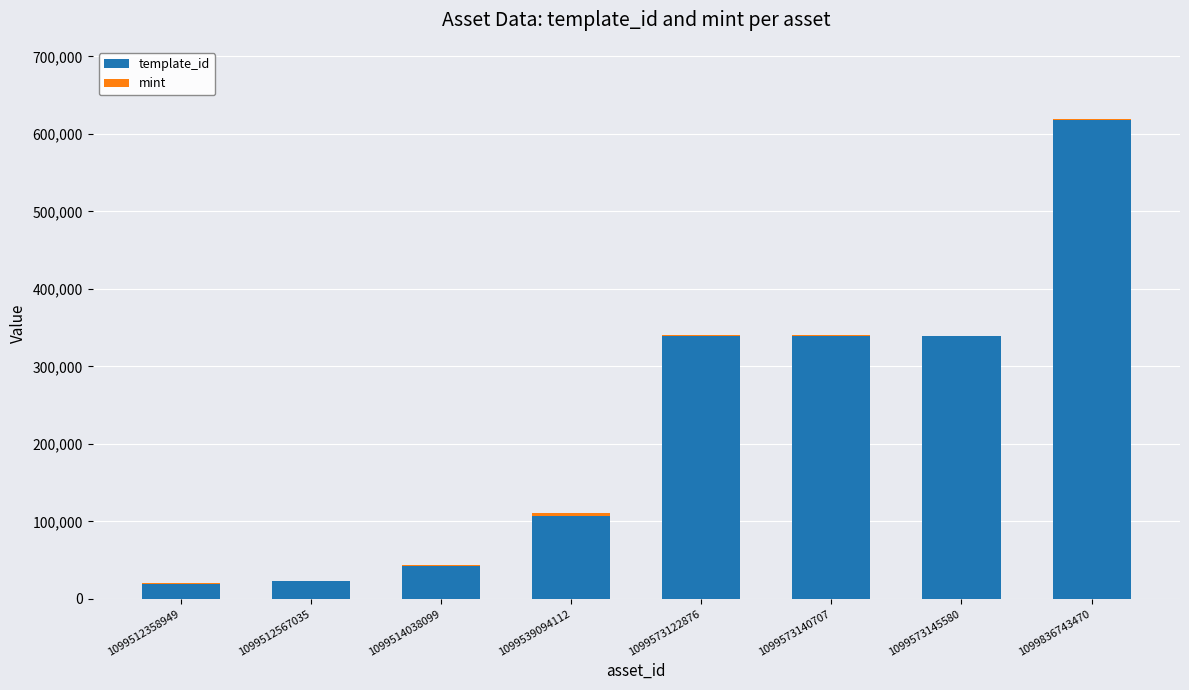

Are the bars grouped side by side (vs. stacked)?

No